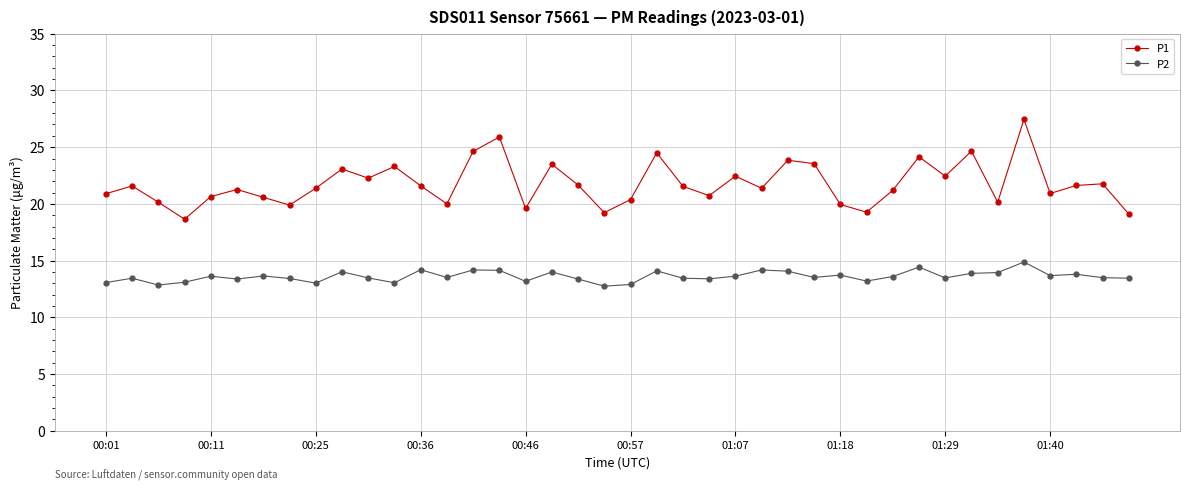

True or false: P2 and P1 intersect in this chart.

False